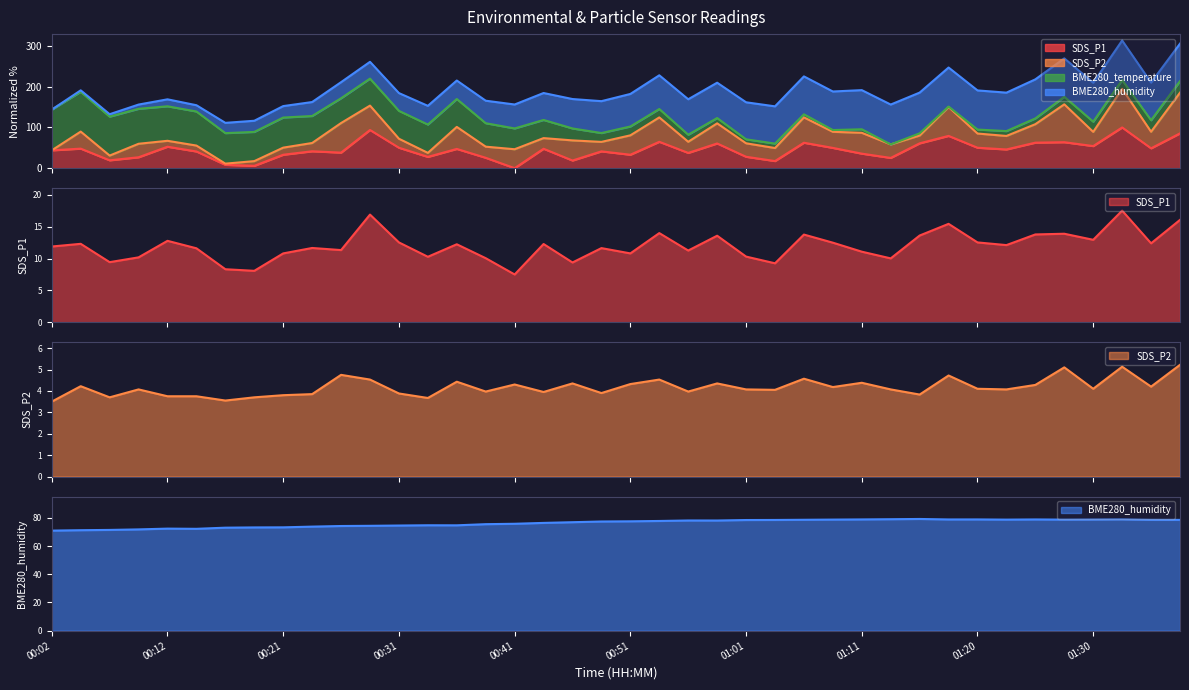

Between 00:26 and 00:58, which series saw the biggest shift?

SDS_P1